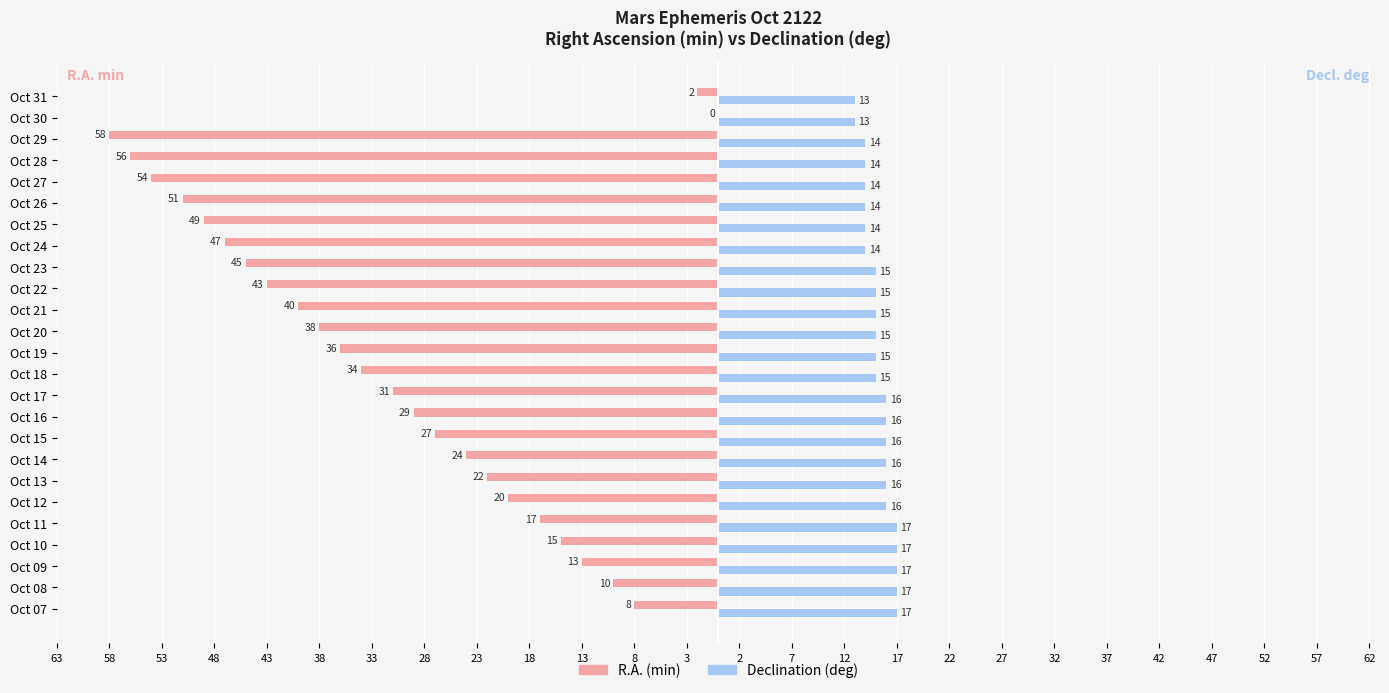

What are all the series names shown in the legend?

R.A. (min), Declination (deg)